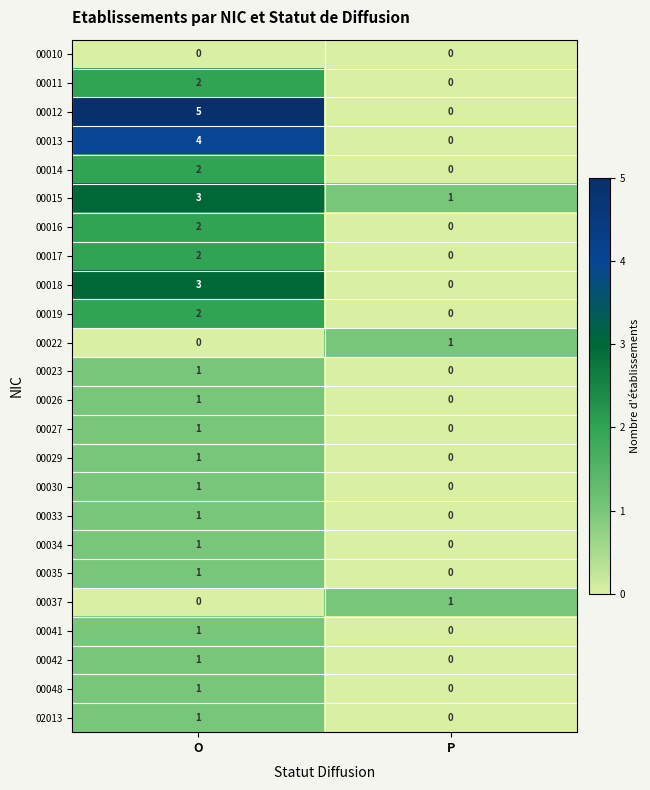

List the labels in order of 00029 value, smallest first.

P, O